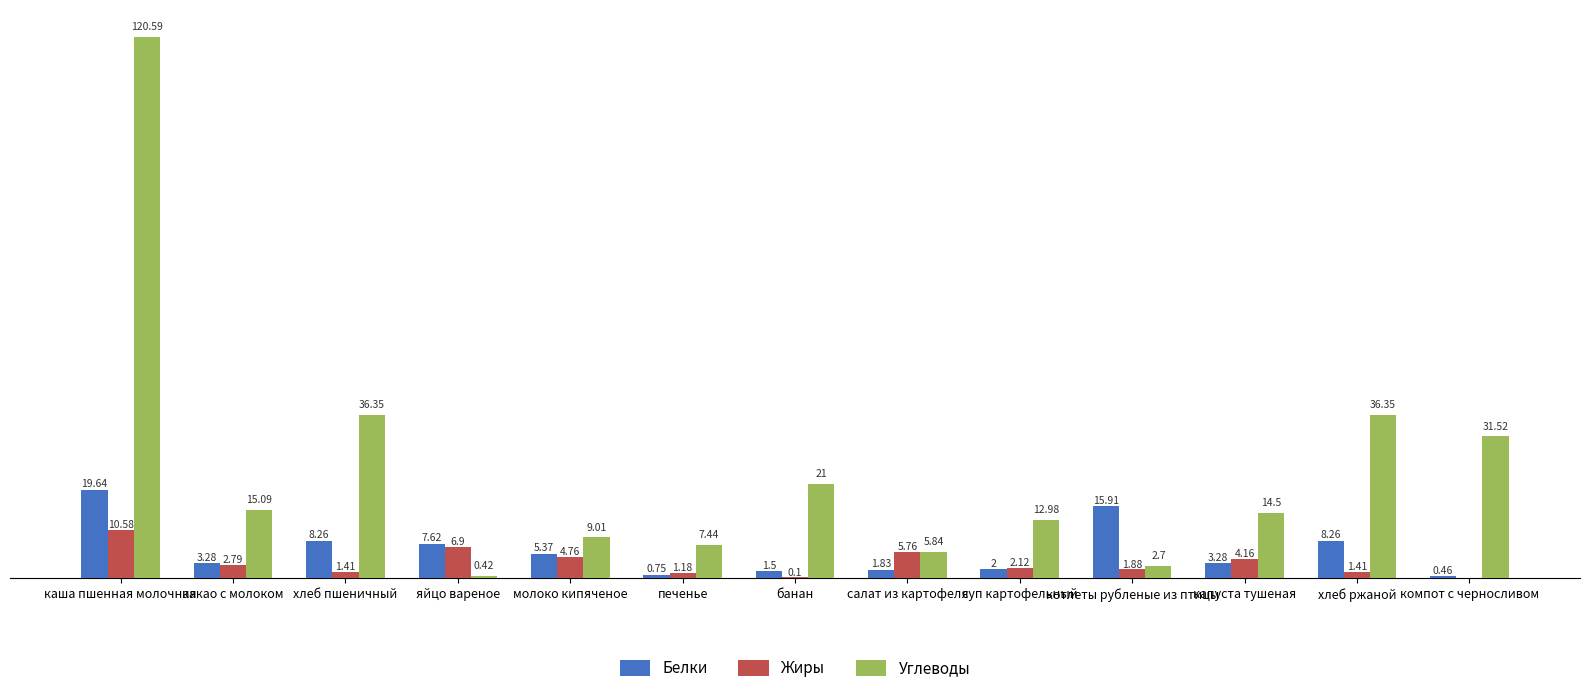

Between печенье and банан, which series saw the biggest shift?

Углеводы